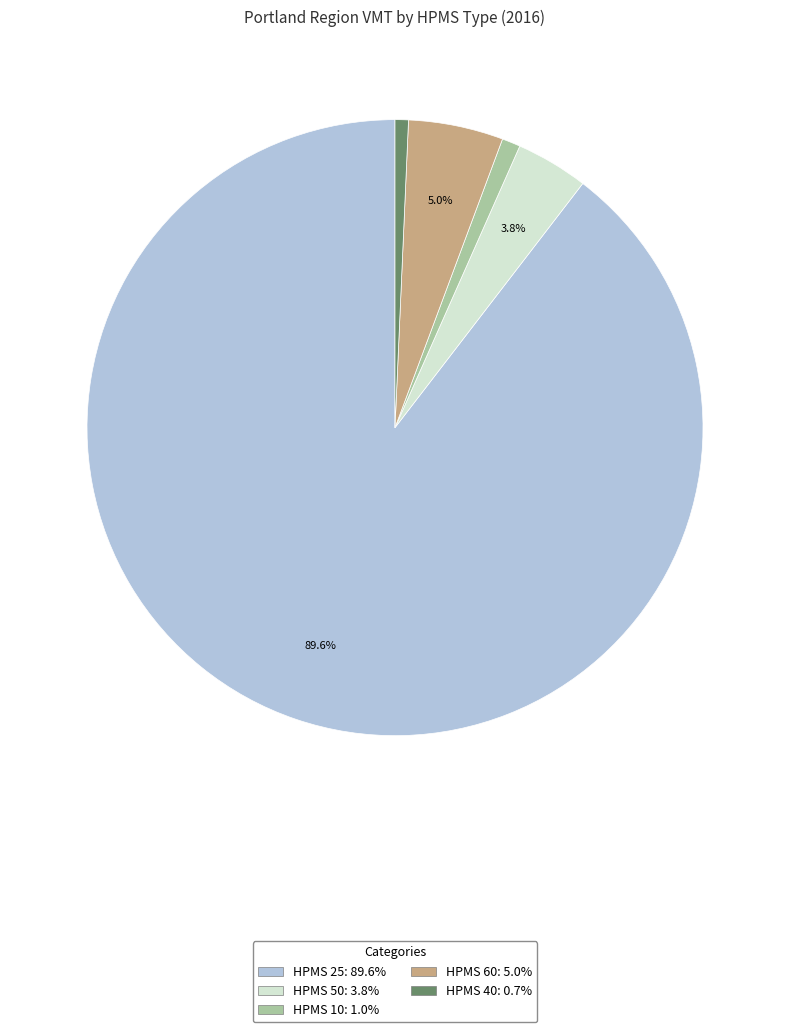

How many segments does this pie chart have?

5